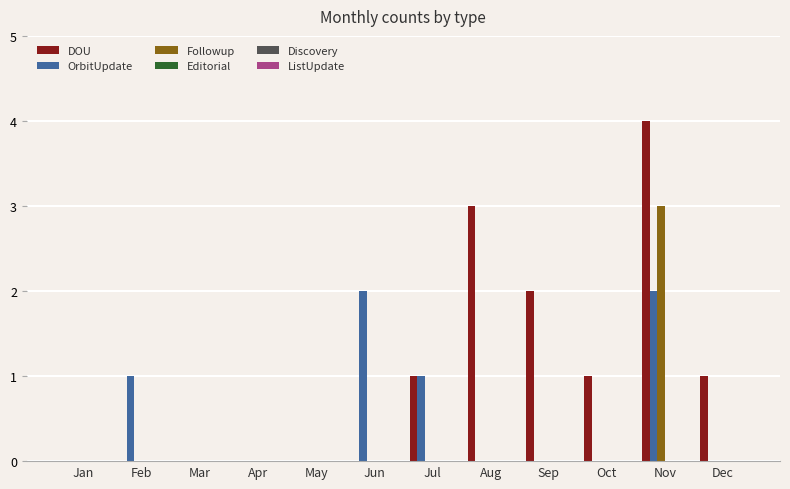

The value of DOU at Jul is 1. True or false?

True